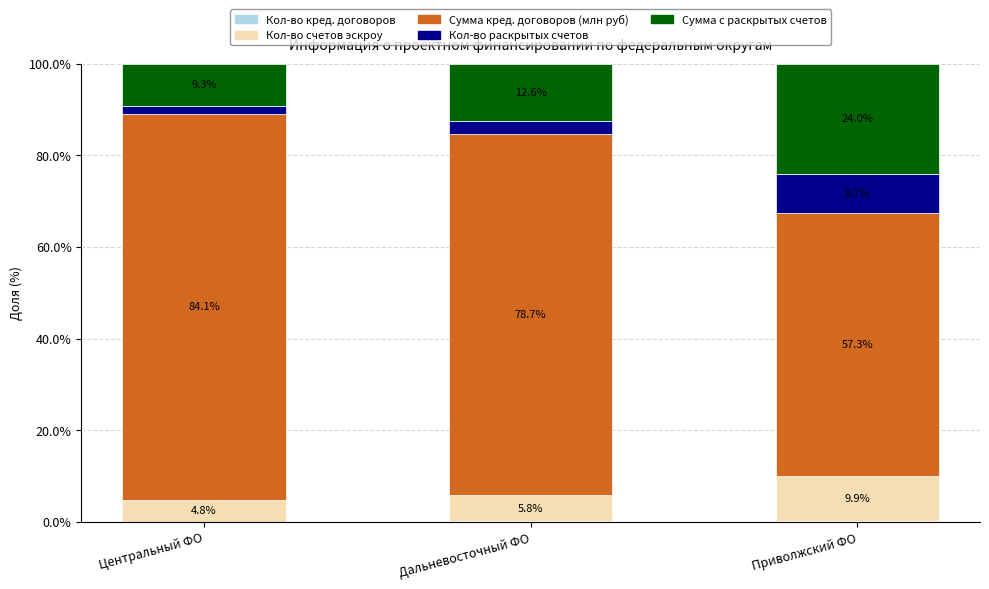

What is the total value across all series at Дальневосточный ФО?

100.0